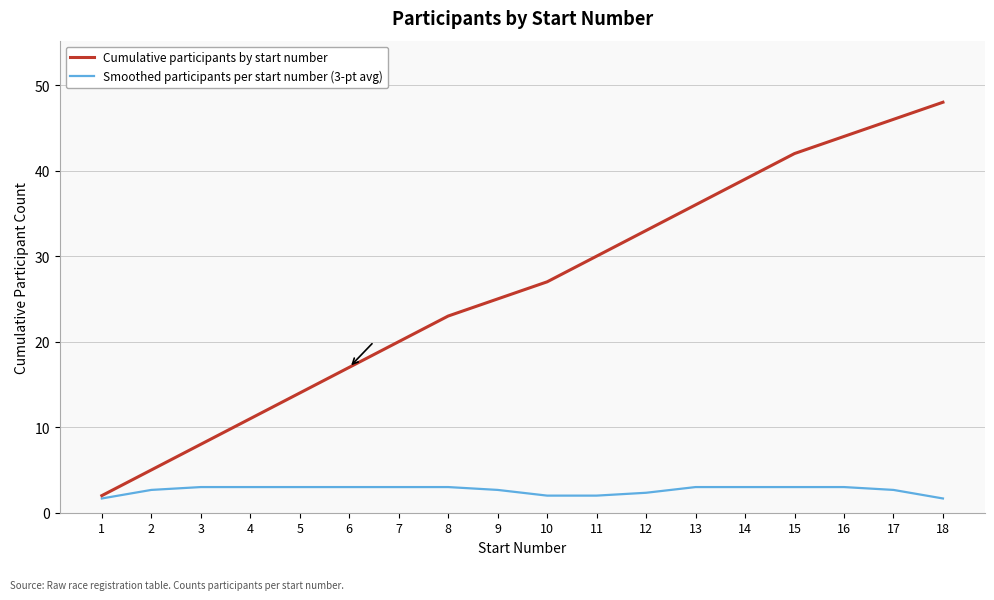

What are all the series names shown in the legend?

Cumulative participants by start number, Smoothed participants per start number (3-pt avg)